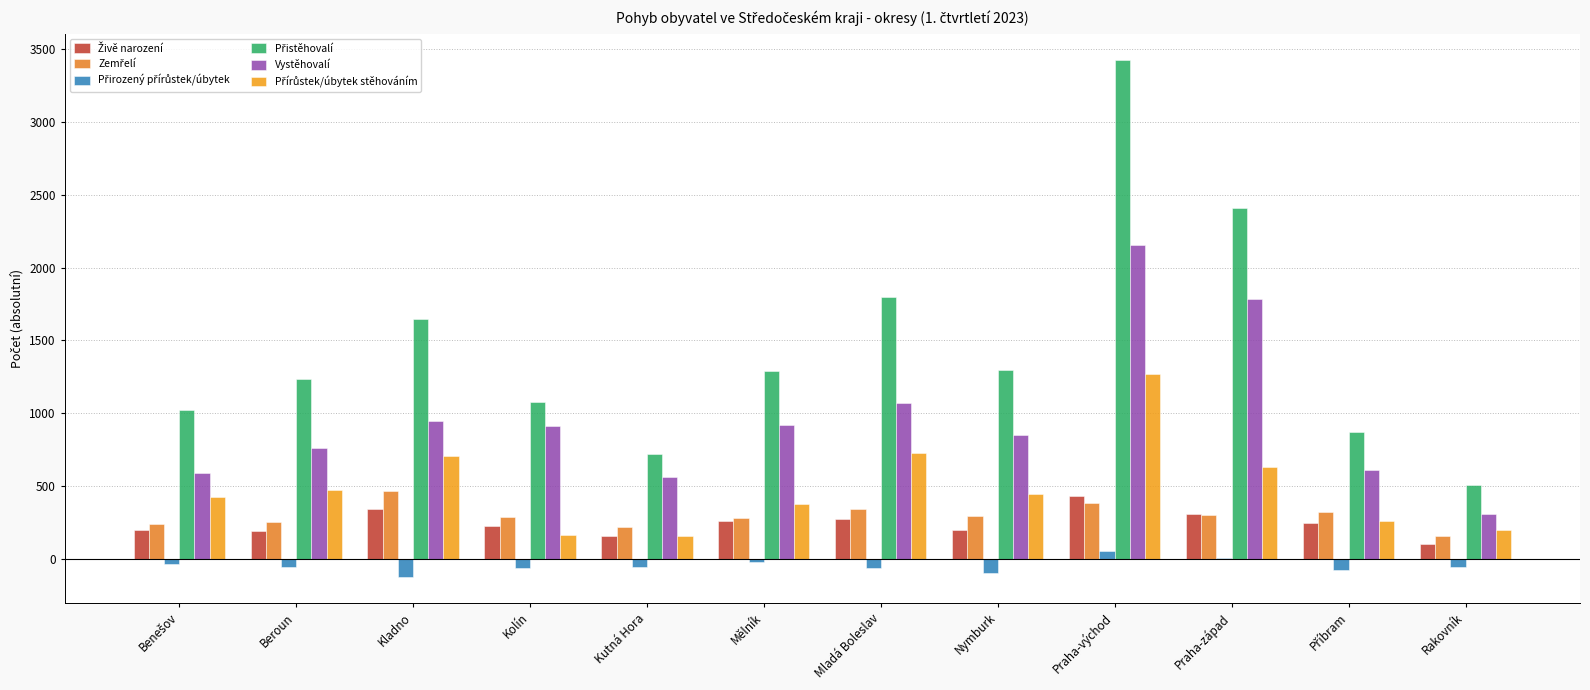

Rank the categories by Zemřelí value from highest to lowest.

Kladno, Praha-východ, Mladá Boleslav, Příbram, Praha-západ, Nymburk, Kolín, Mělník, Beroun, Benešov, Kutná Hora, Rakovník